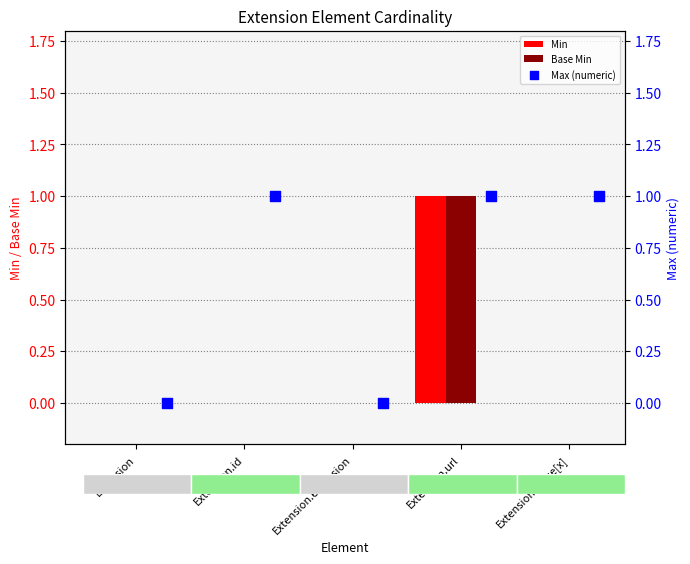

At how many categories does at least one series exceed 0?

3